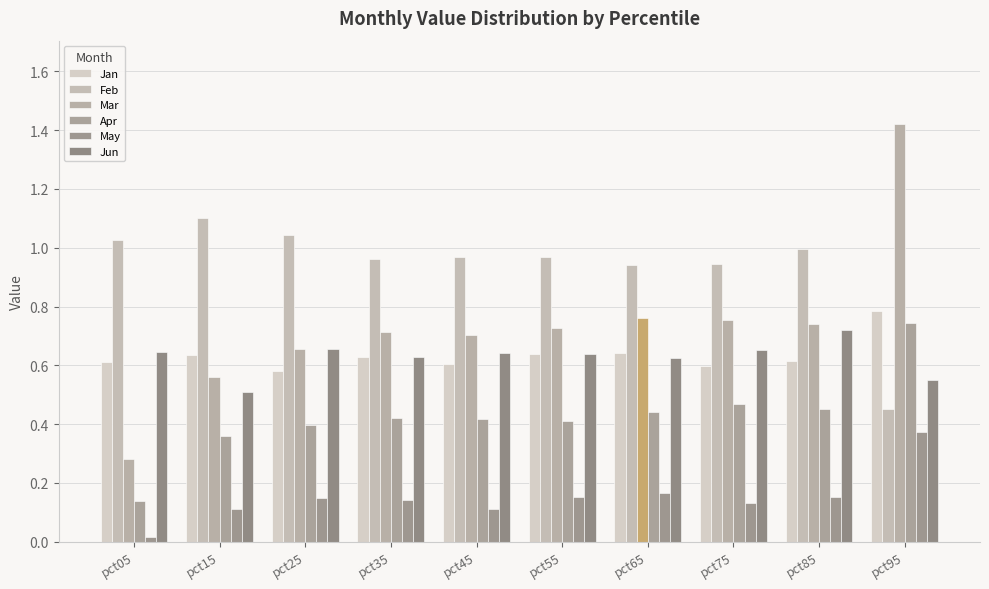

What is the value of the Jun bar at the 3rd from the left?

0.7